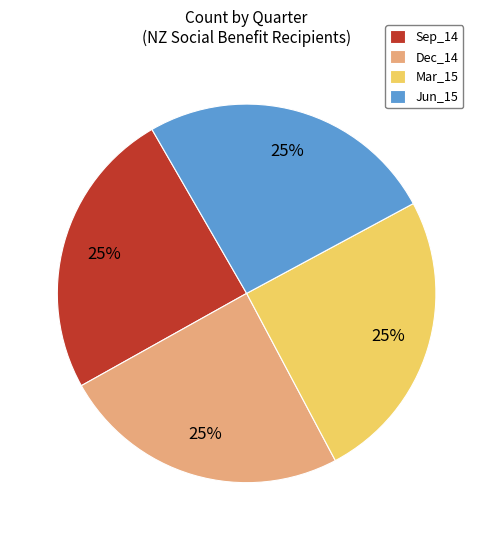

To the nearest percent, what is the average slice percentage?

25%